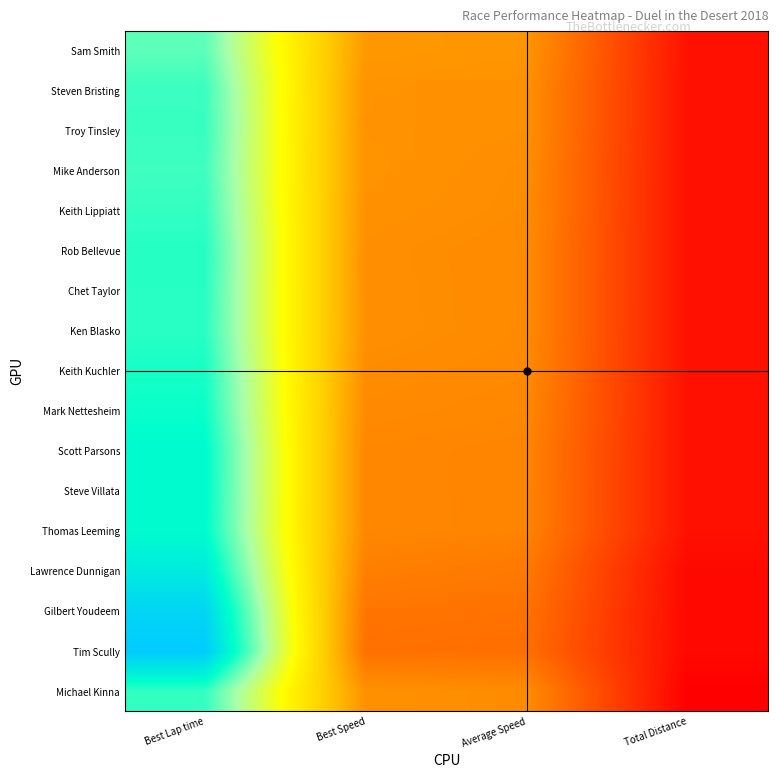

Reading left to right, transcribe all the data shown in this chart.

Sam Smith: Best Lap time=160.3	Best Speed=76.3	Average Speed=74.8	Total Distance=23.8
Steven Bristing: Best Lap time=165.7	Best Speed=73.9	Average Speed=72.7	Total Distance=23.8
Troy Tinsley: Best Lap time=166.0	Best Speed=73.7	Average Speed=72.7	Total Distance=23.8
Mike Anderson: Best Lap time=165.0	Best Speed=74.2	Average Speed=71.7	Total Distance=23.8
Keith Lippiatt: Best Lap time=166.7	Best Speed=73.4	Average Speed=71.5	Total Distance=23.8
Rob Bellevue: Best Lap time=169.0	Best Speed=72.4	Average Speed=70.9	Total Distance=23.8
Chet Taylor: Best Lap time=168.7	Best Speed=72.6	Average Speed=70.9	Total Distance=23.8
Ken Blasko: Best Lap time=168.4	Best Speed=72.7	Average Speed=70.8	Total Distance=23.8
Keith Kuchler: Best Lap time=171.2	Best Speed=71.5	Average Speed=70.3	Total Distance=23.8
Mark Nettesheim: Best Lap time=173.1	Best Speed=70.7	Average Speed=69.5	Total Distance=23.8
Scott Parsons: Best Lap time=176.4	Best Speed=69.4	Average Speed=68.2	Total Distance=23.8
Steve Villata: Best Lap time=176.4	Best Speed=69.4	Average Speed=68.1	Total Distance=23.8
Thomas Leeming: Best Lap time=175.9	Best Speed=69.6	Average Speed=68.1	Total Distance=23.8
Lawrence Dunnigan: Best Lap time=184.3	Best Speed=66.4	Average Speed=63.9	Total Distance=20.4
Gilbert Youdeem: Best Lap time=195.6	Best Speed=62.6	Average Speed=61.4	Total Distance=20.4
Tim Scully: Best Lap time=201.0	Best Speed=60.9	Average Speed=59.8	Total Distance=20.4
Michael Kinna: Best Lap time=166.8	Best Speed=73.4	Average Speed=71.3	Total Distance=17.0